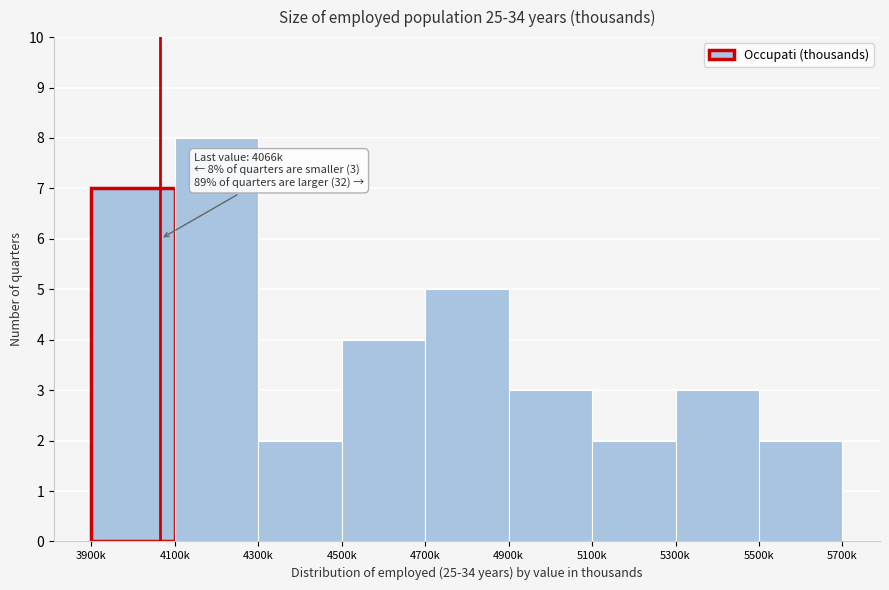

Reading right to left, what are all the values shown in this chart?

2	3	2	3	5	4	2	8	7